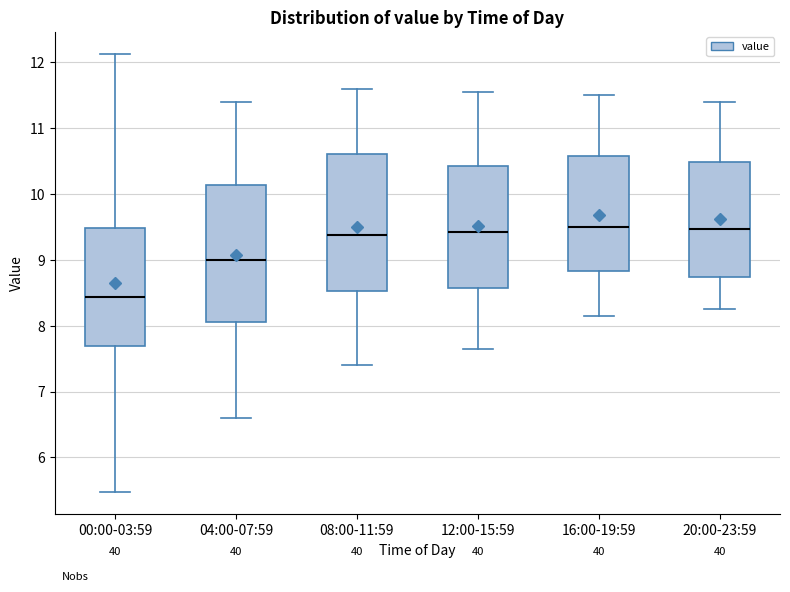

Reading left to right, read every box against the y-axis: the position of its median line, the range the box covers, and the ends of its whiskers. The values are not printed on the chart, so give them approximately, as read against the axis.

00:00-03:59: median 8.4, box 7.7 to 9.5, whiskers 5.5 to 12.1
04:00-07:59: median 9.0, box 8.1 to 10.1, whiskers 6.6 to 11.4
08:00-11:59: median 9.4, box 8.5 to 10.6, whiskers 7.4 to 11.6
12:00-15:59: median 9.4, box 8.6 to 10.4, whiskers 7.7 to 11.6
16:00-19:59: median 9.5, box 8.8 to 10.6, whiskers 8.2 to 11.5
20:00-23:59: median 9.5, box 8.7 to 10.5, whiskers 8.3 to 11.4